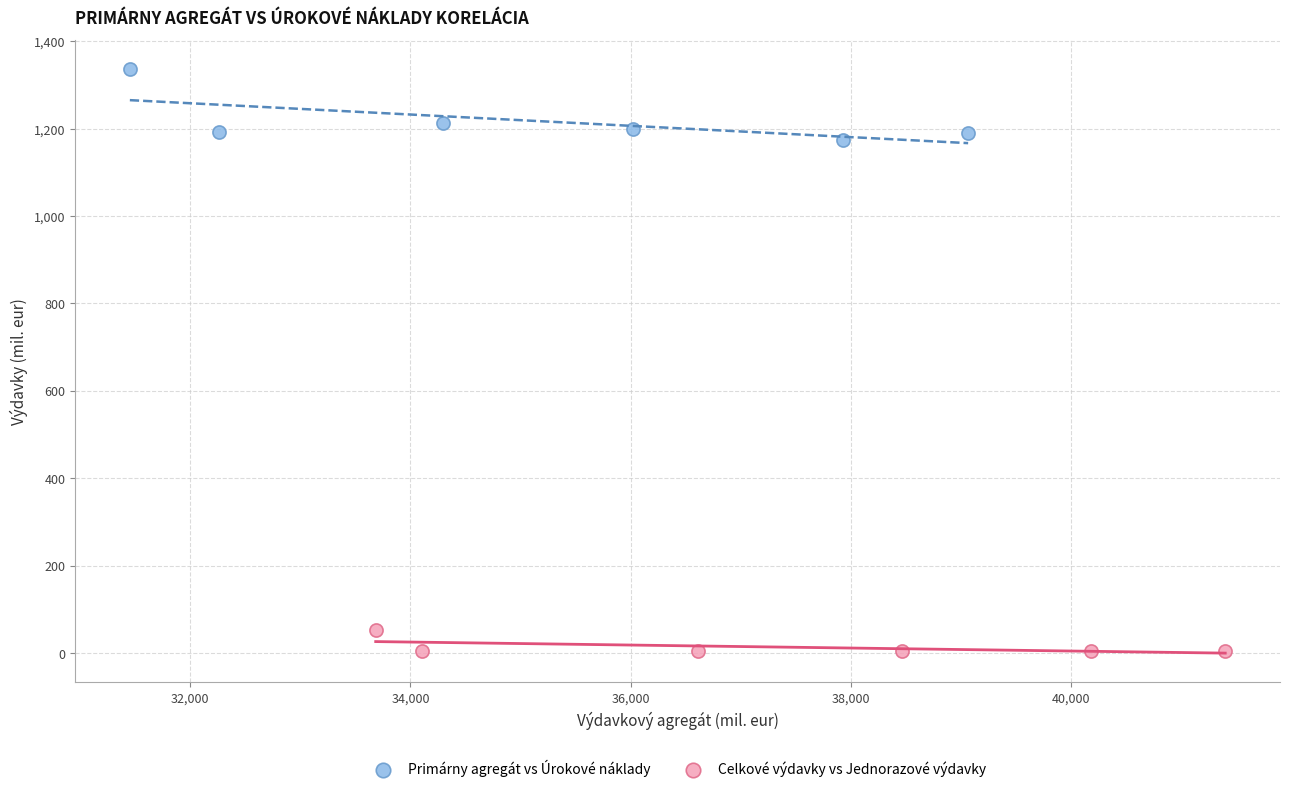

Which series reaches the maximum Y coordinate?

Primárny agregát vs Úrokové náklady